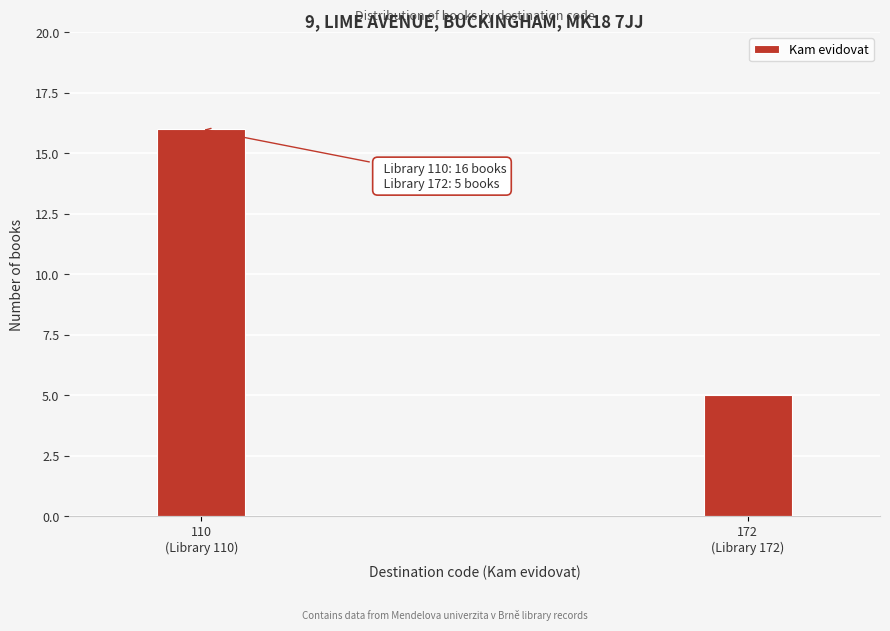

Reading right to left, extract all data points from this chart.

5	16